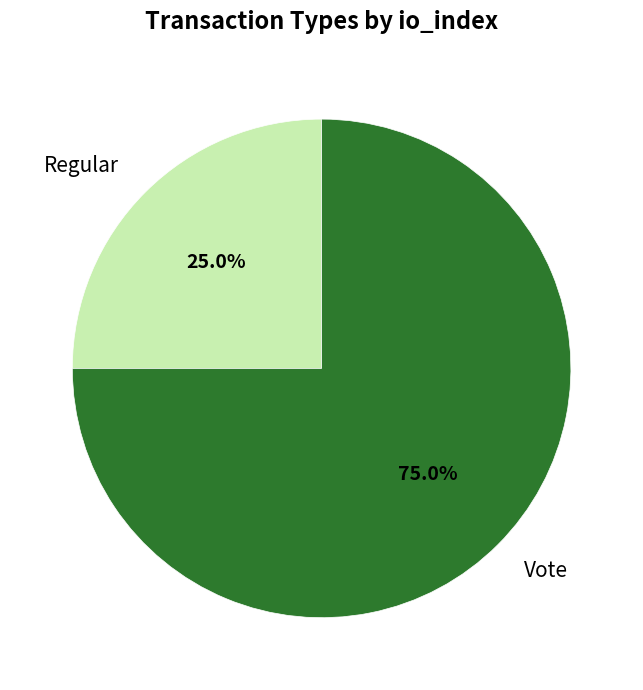

Which slice is the smallest?

Regular